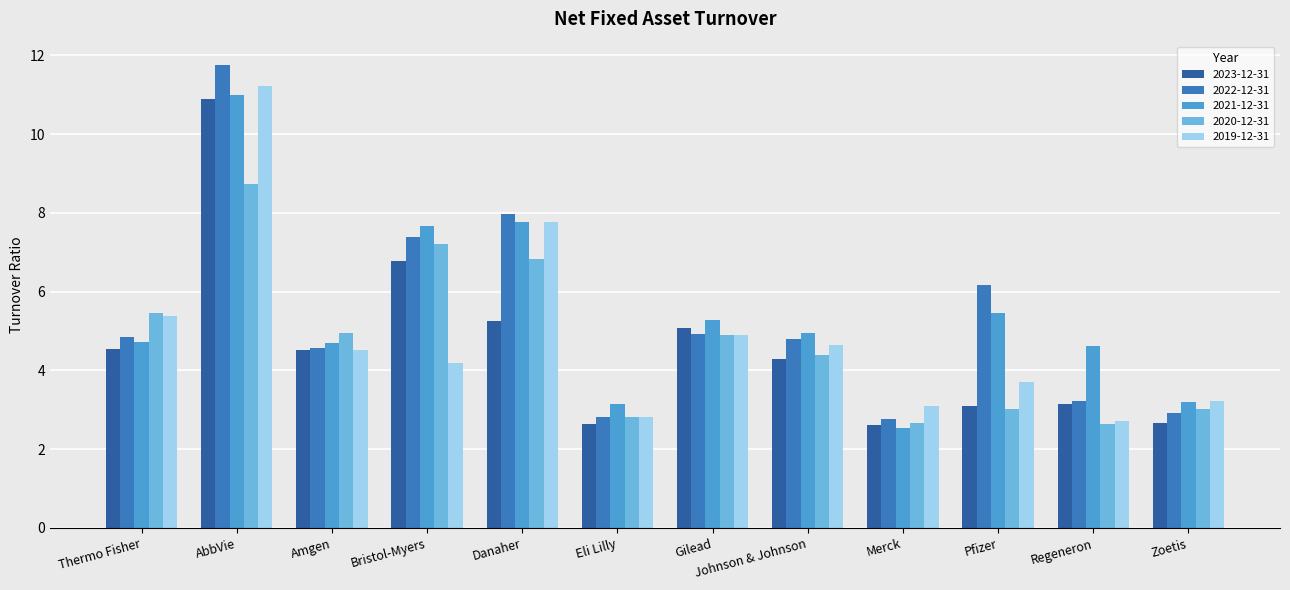

Does the chart contain any negative values?

No